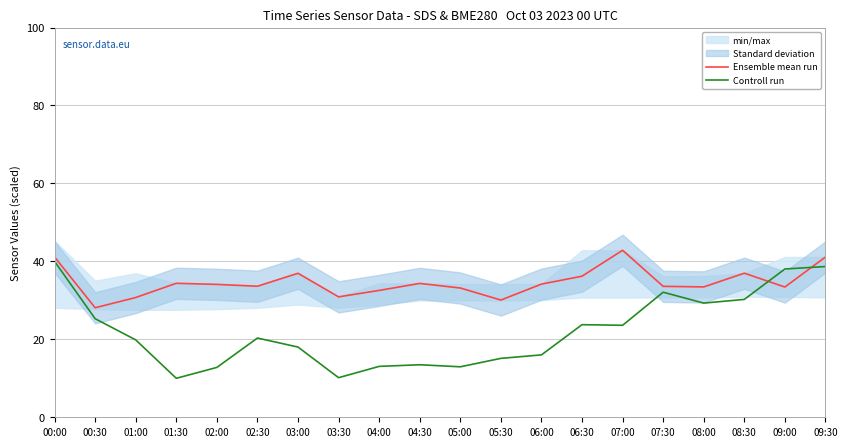

Which series ends up on top after the final intersection of Controll run and Ensemble mean run?

Ensemble mean run